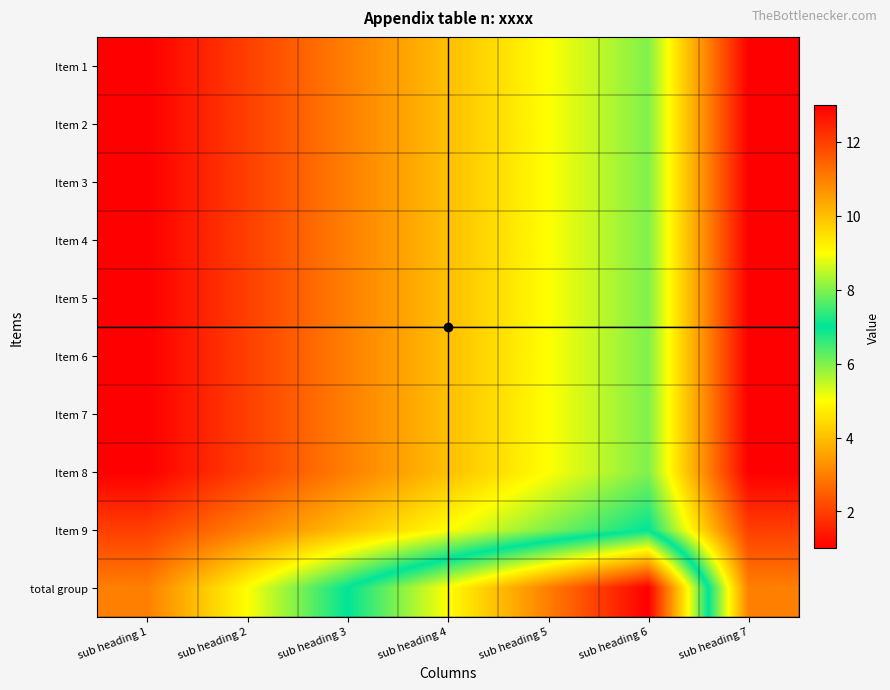

Count the number of categories in the chart.

7